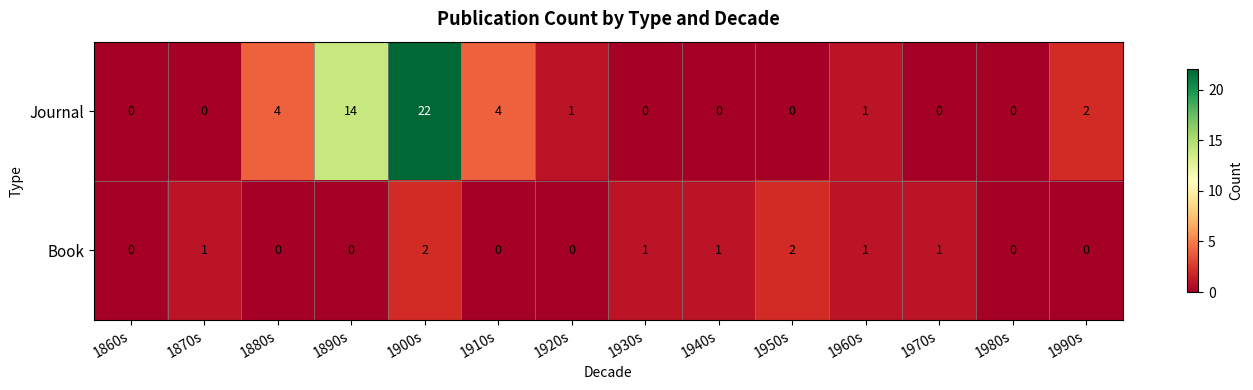

What is the spread (max minus min) of values at 1990s?

2